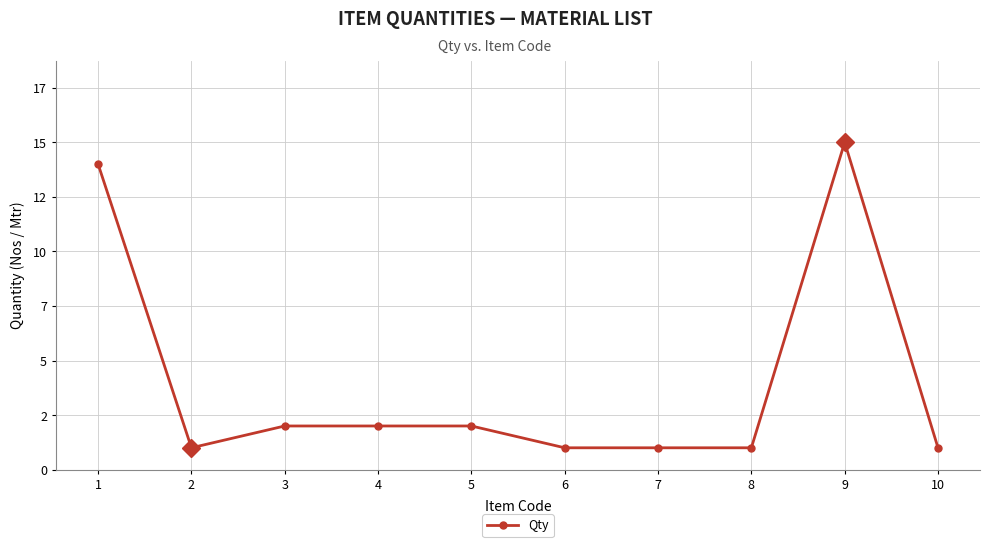

True or false: the data shows 24 at 9.

False